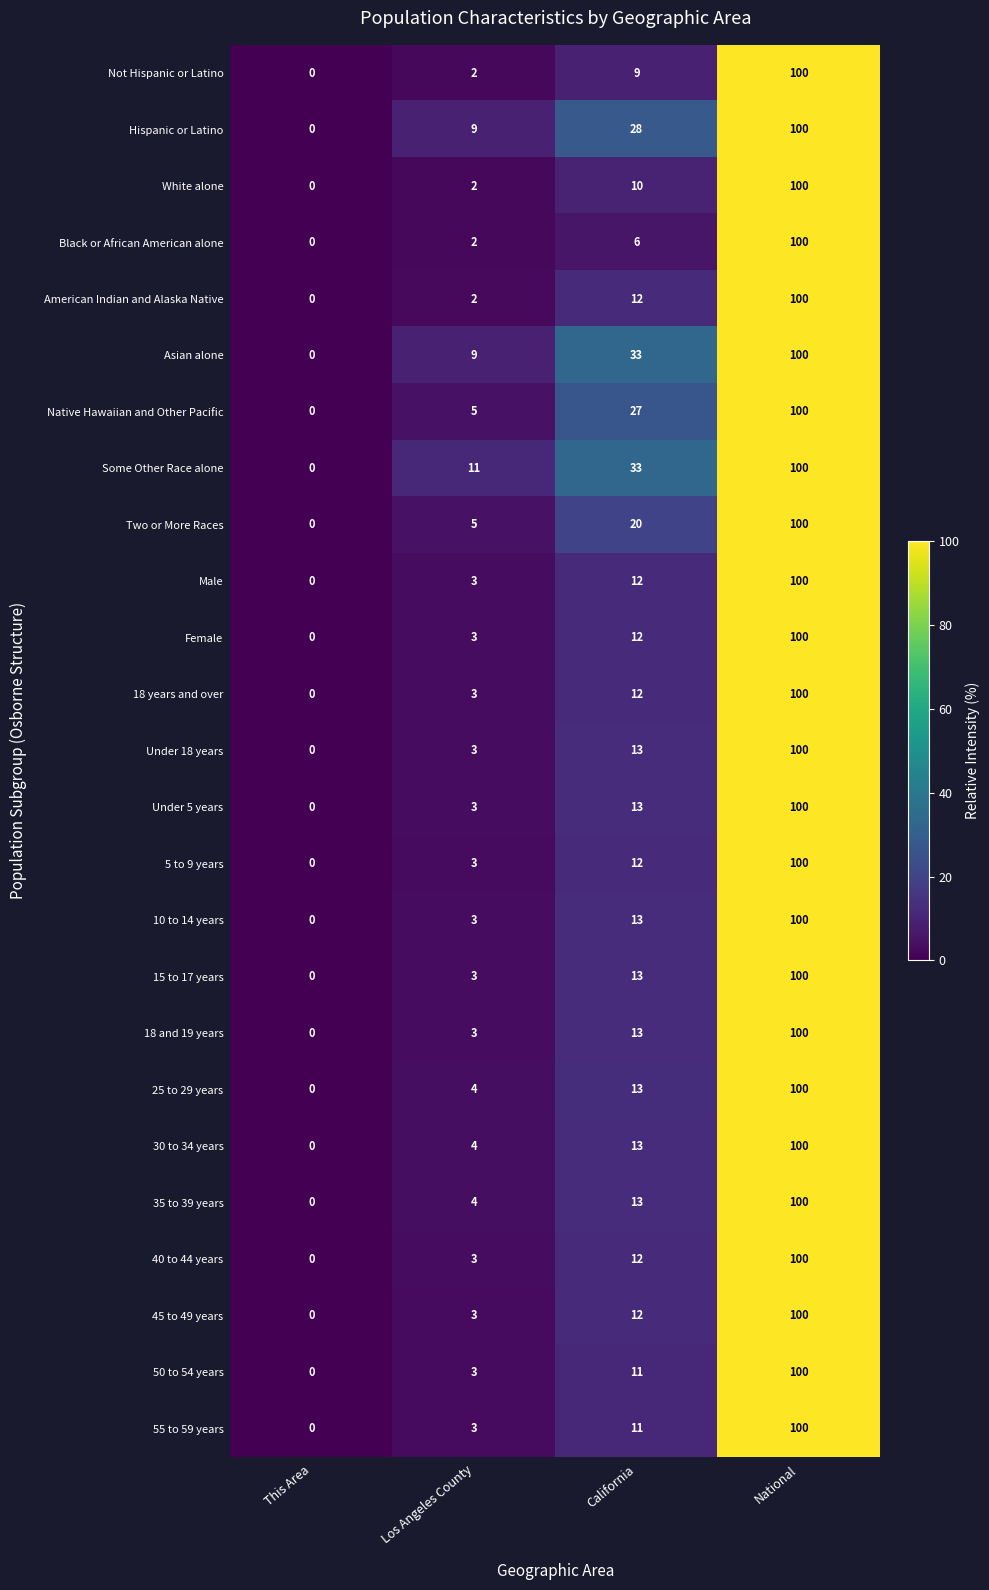

Is it true that 18 and 19 years equals -50 at This Area?

False